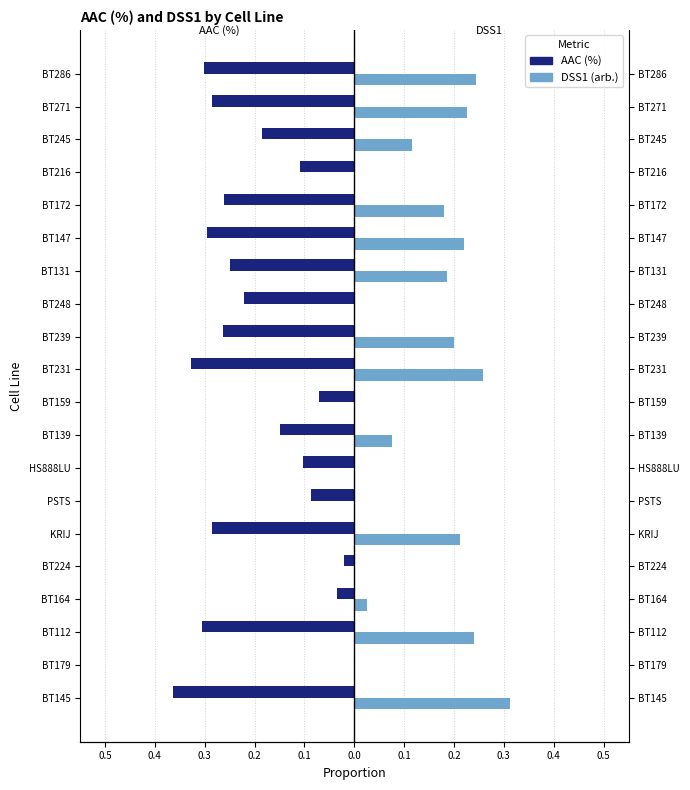

How many distinct data groups are displayed?

2